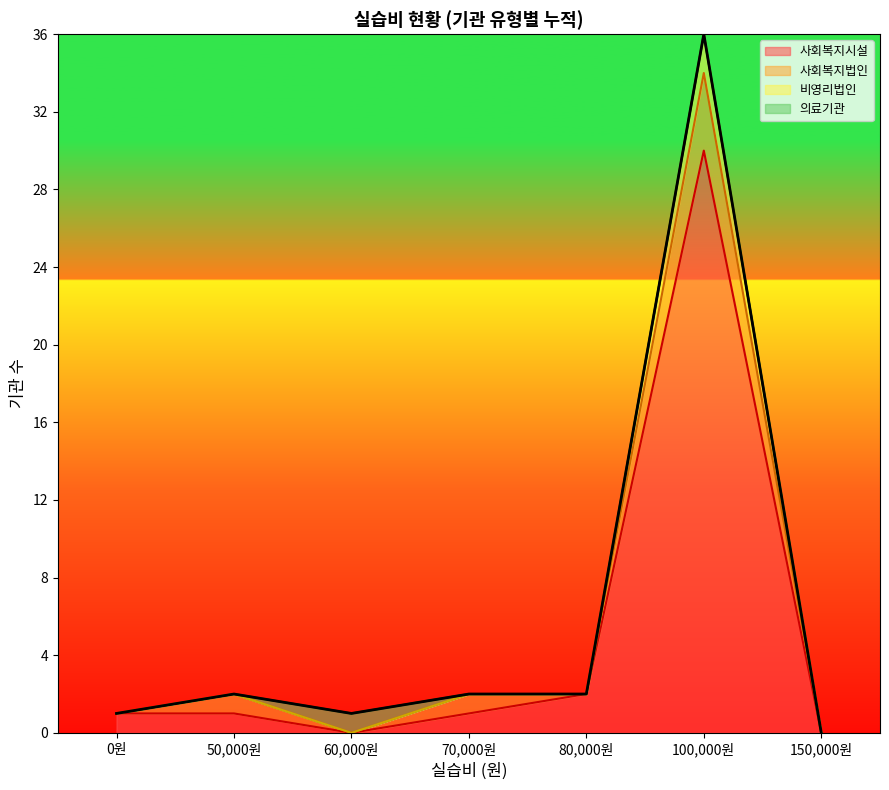

What is the maximum value for 사회복지시설?

30